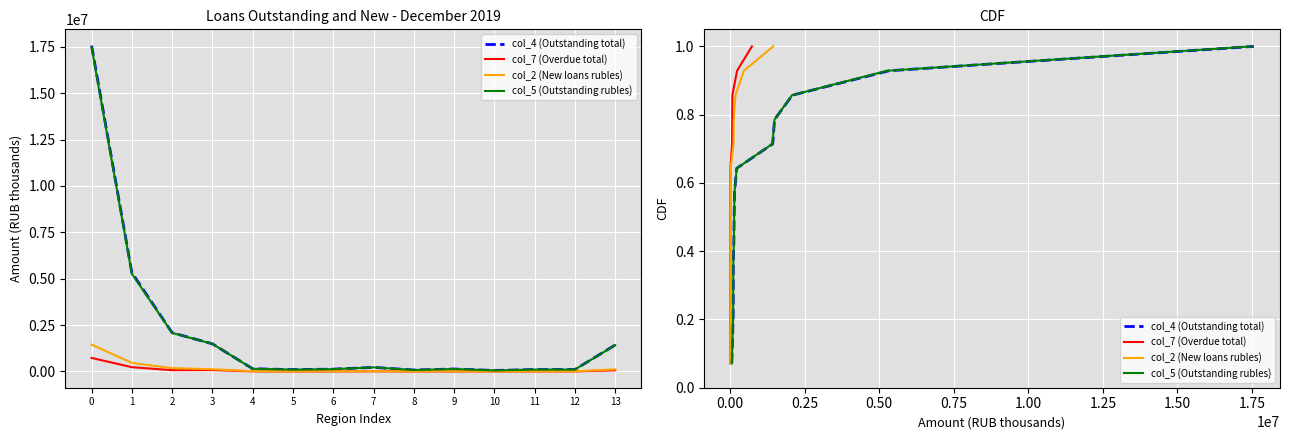

True or false: col_7 (Overdue total) and col_4 (Outstanding total) cross at least once.

False